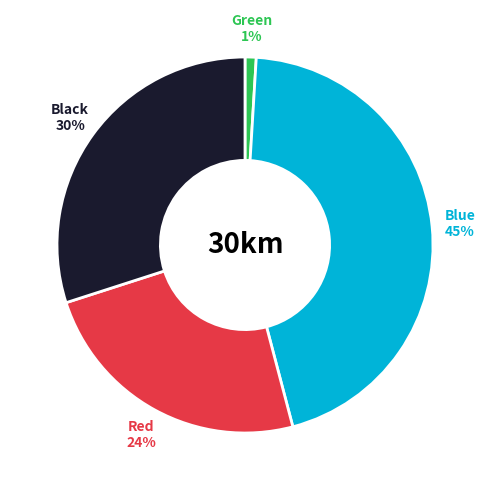

Is Red the majority of the pie?

No